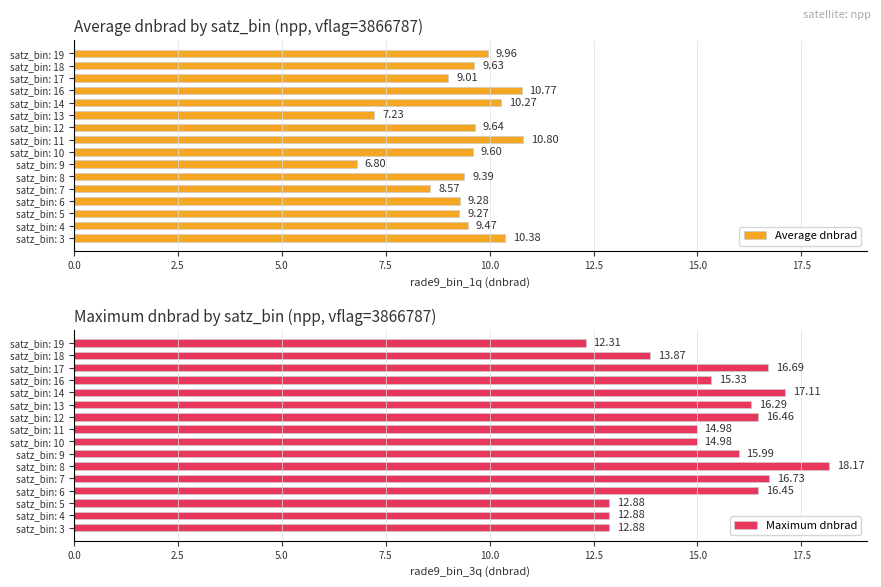

What is the difference between the maximum and minimum values in the Average dnbrad series?

4.0